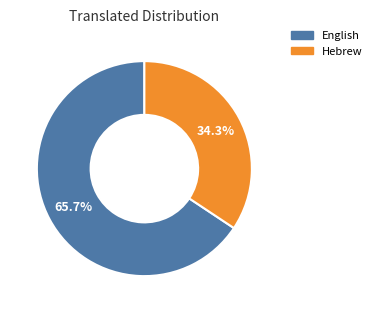

Combined, do English and Hebrew account for over 50%?

Yes